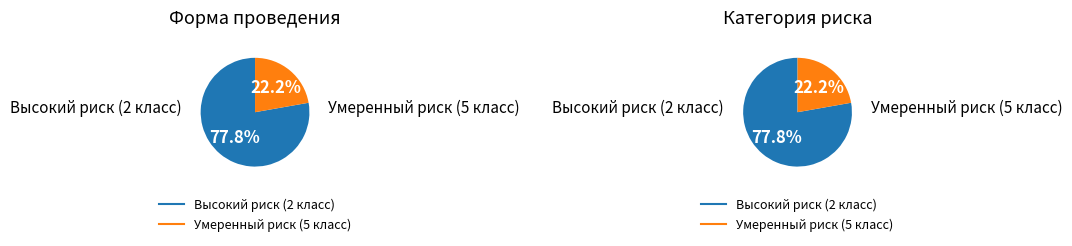

How many segments does this pie chart have?

2